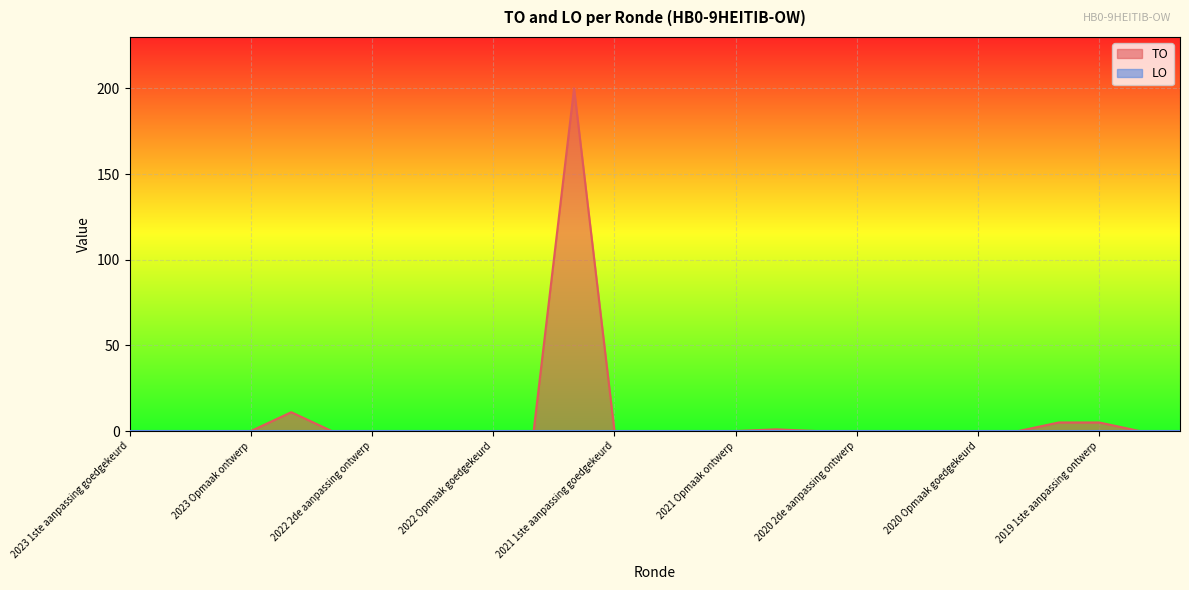

Where is the data nearest to the value 100?

2022 uitvoering